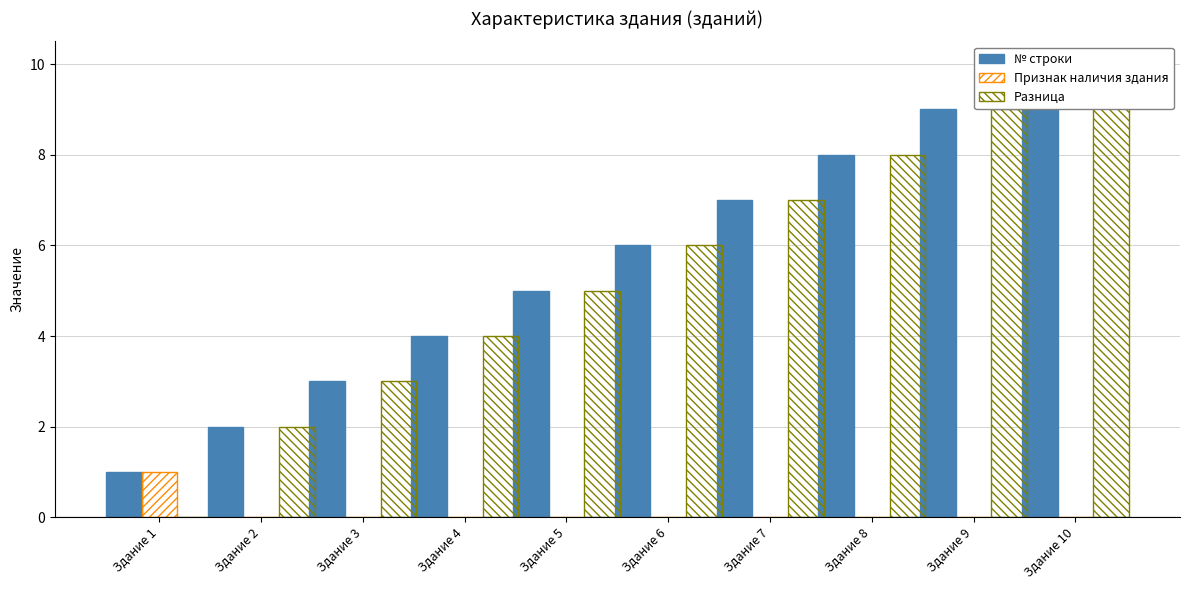

At which label does № строки first exceed 6?

Здание 7